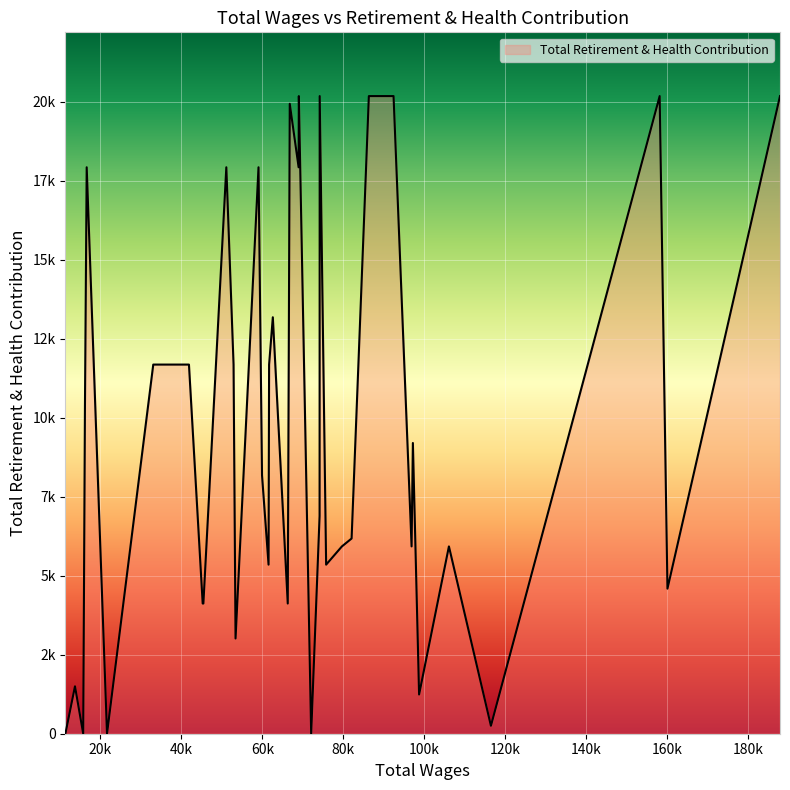

Count the number of values greater than 8172.

19